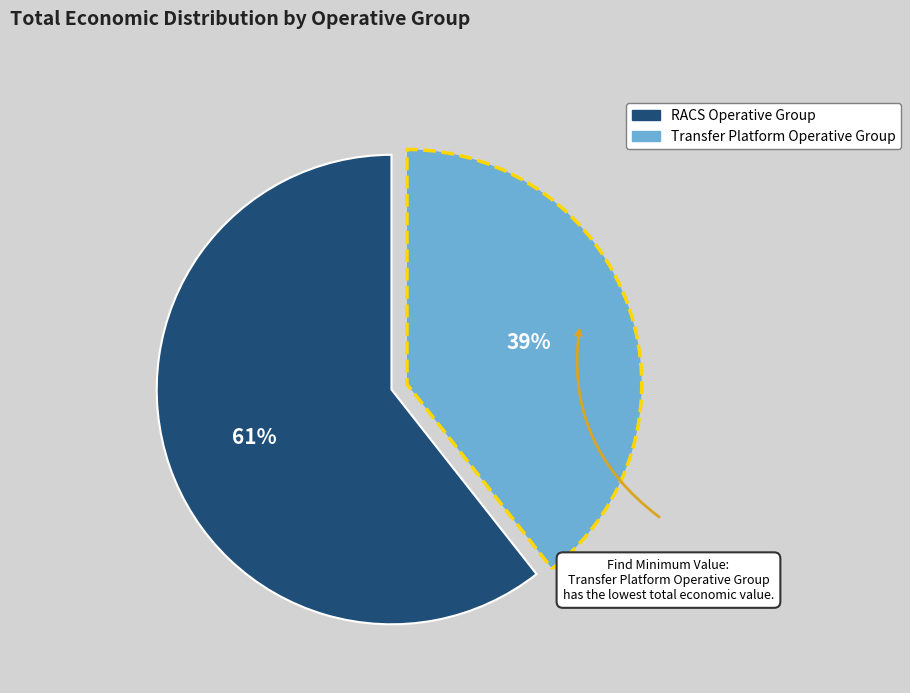

Is there a majority slice in this chart?

Yes